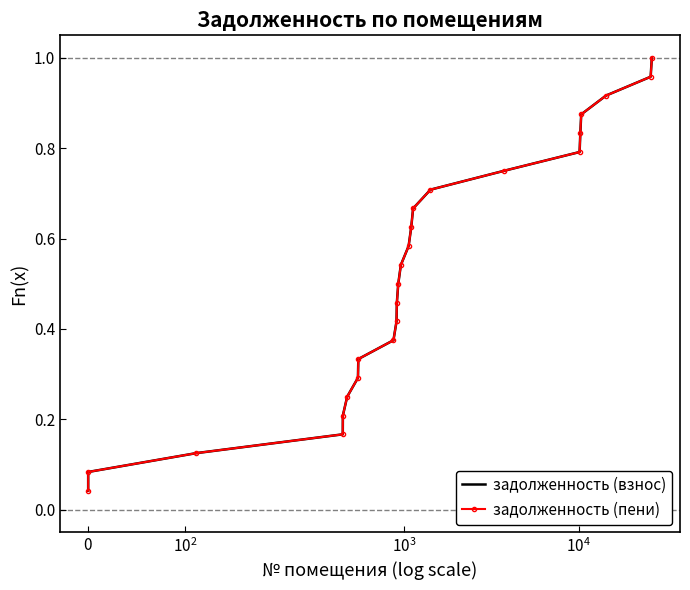

True or false: задолженность (взнос) and задолженность (пени) intersect in this chart.

False